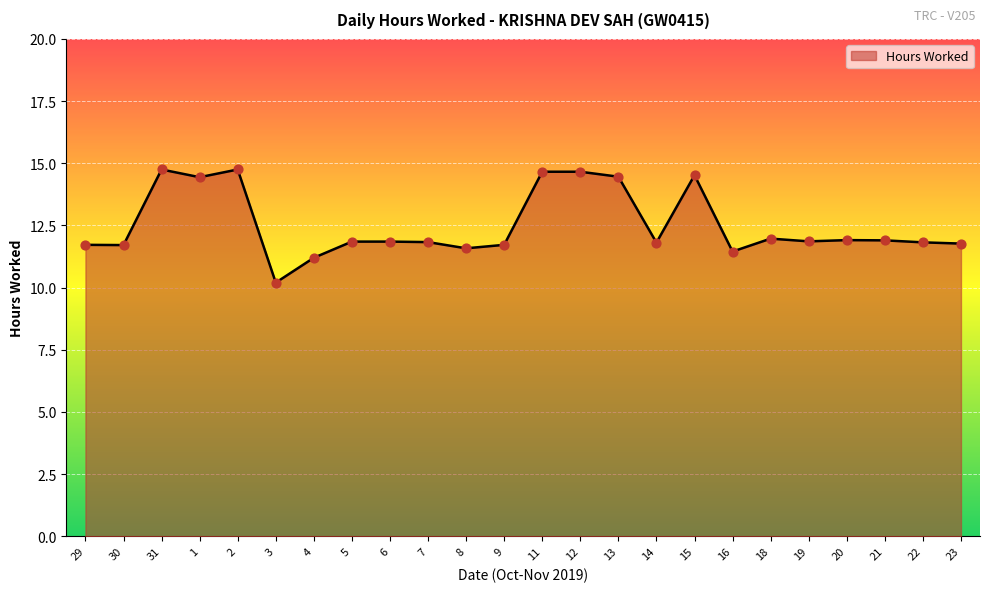

What is the ratio of the value at 16 to the value at 12?

0.8